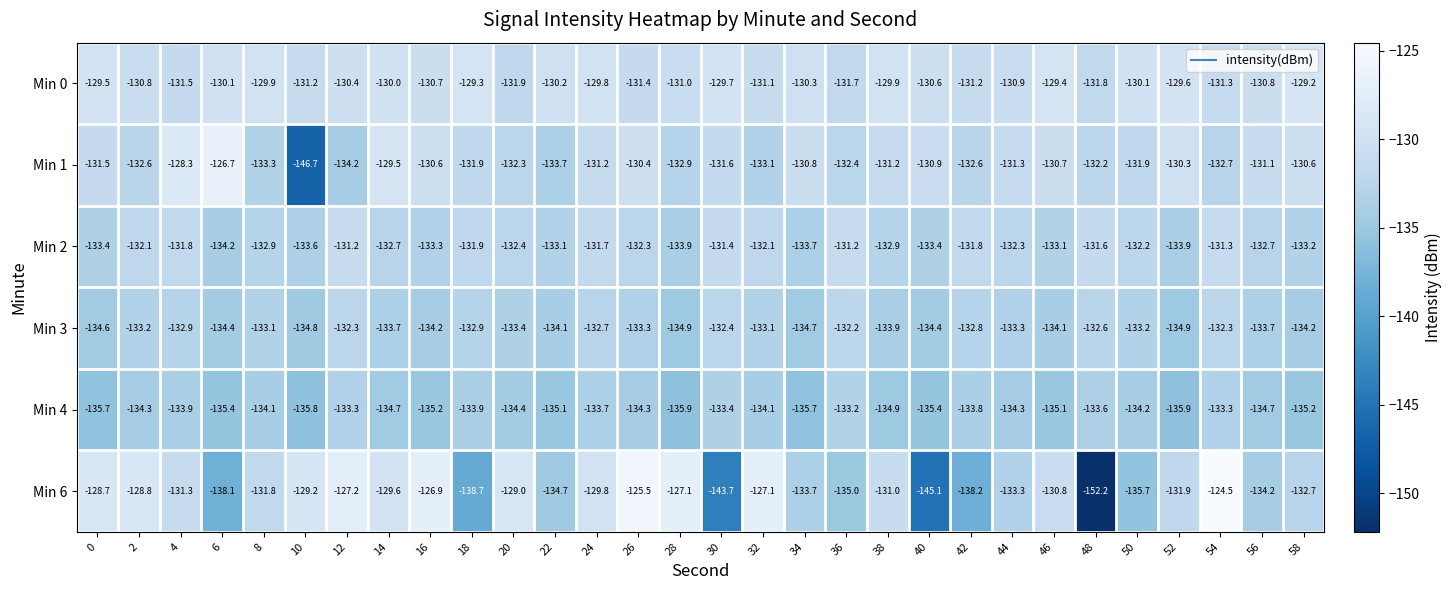

What is the total value across all series at 32?

-790.6